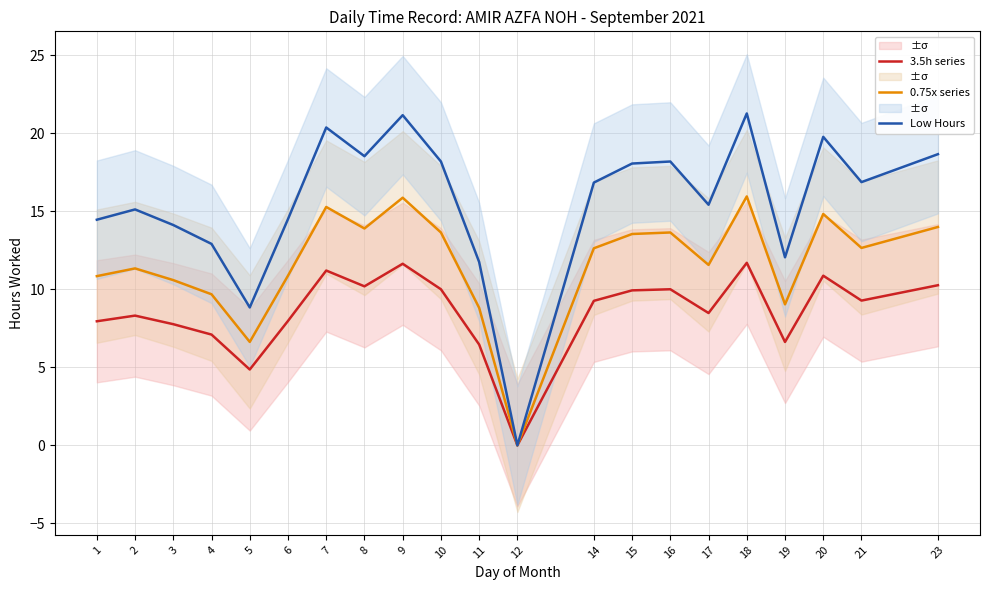

How many categories are shown in the chart?

21